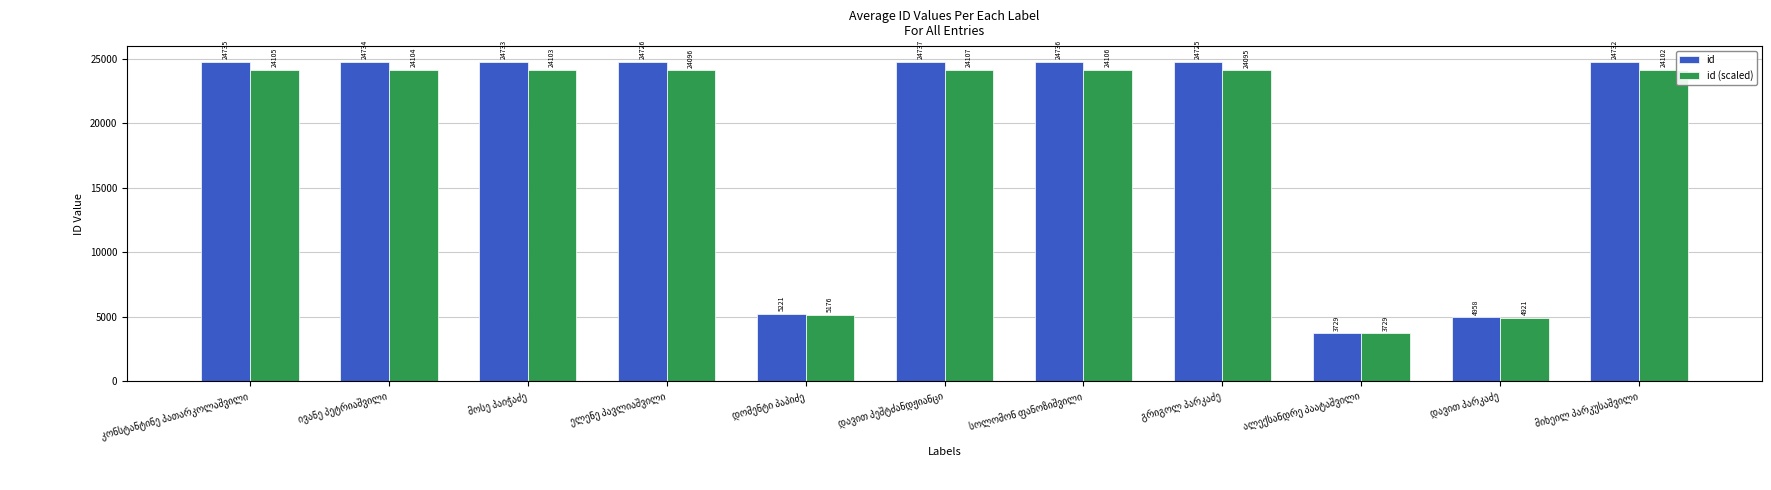

Which series has the largest range (max minus min)?

id